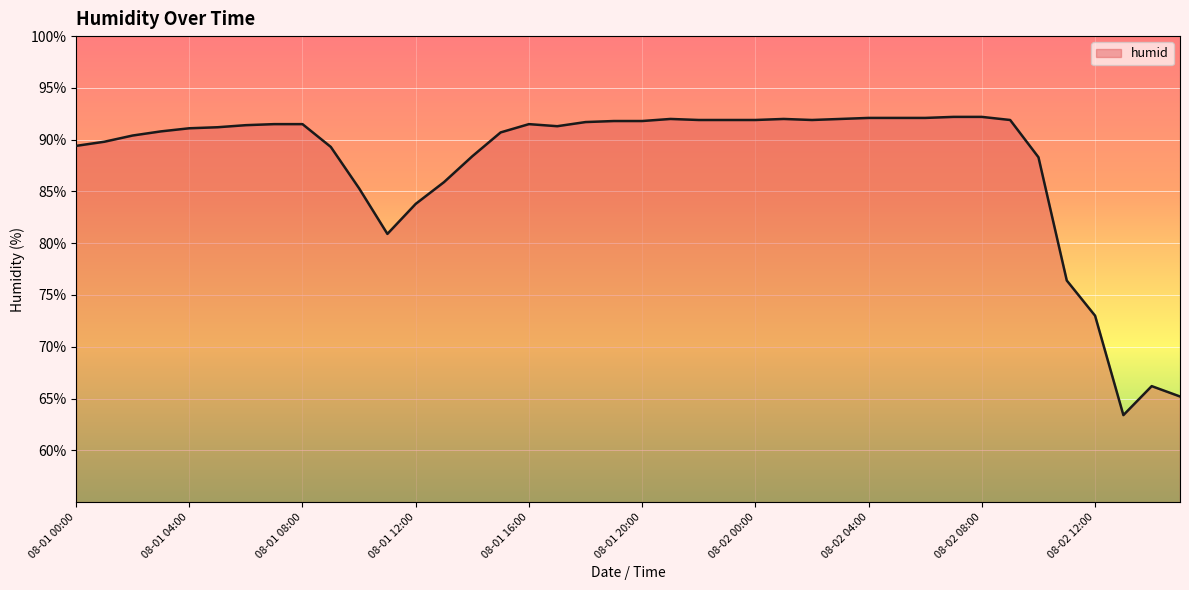

What is the difference between the maximum and minimum values?

28.8